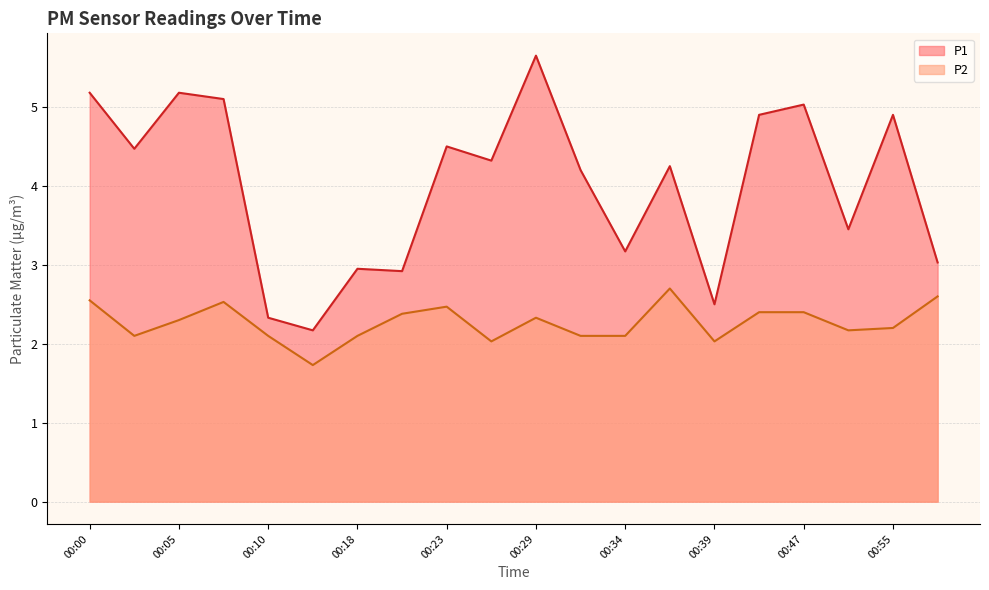

Reading left to right, transcribe all the data shown in this chart.

P1: 5.2	4.5	5.2	5.1	2.3	2.2	3.0	2.9	4.5	4.3	5.7	4.2	3.2	4.2	2.5	4.9	5.0	3.5	4.9	3.0
P2: 2.5	2.1	2.3	2.5	2.1	1.7	2.1	2.4	2.5	2.0	2.3	2.1	2.1	2.7	2.0	2.4	2.4	2.2	2.2	2.6